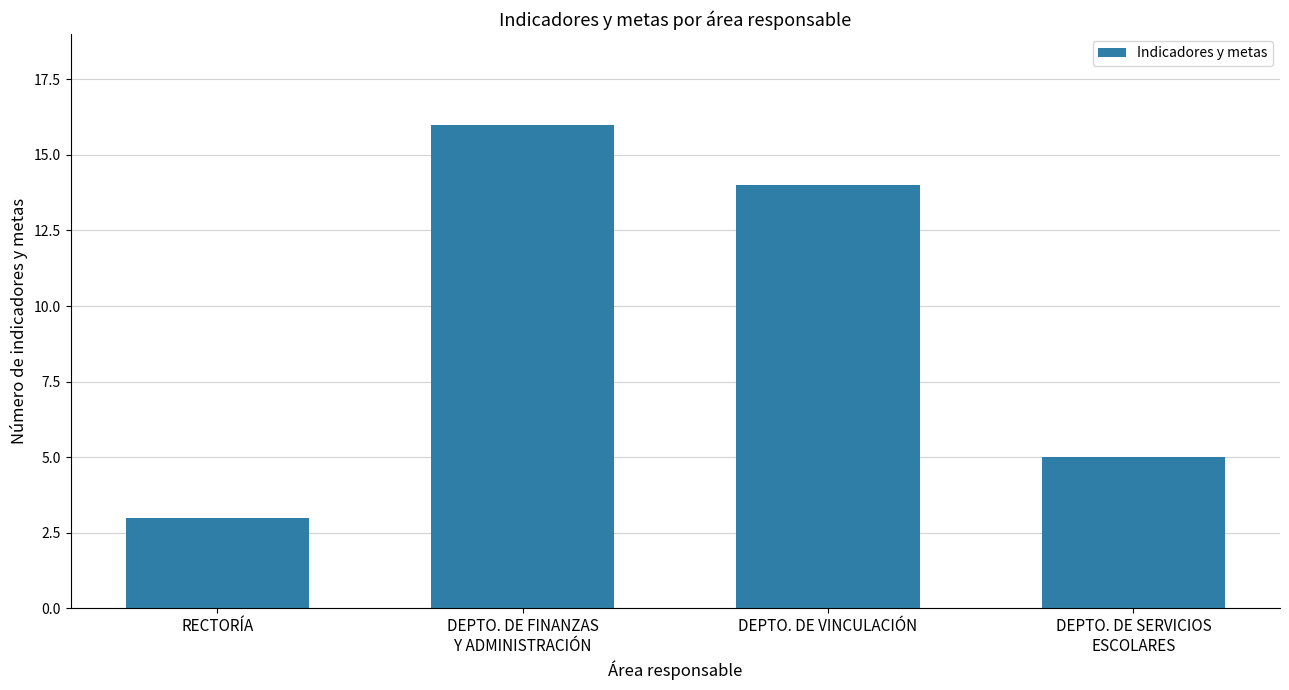

Rank the categories by value from lowest to highest.

RECTORÍA, DEPTO. DE SERVICIOS
ESCOLARES, DEPTO. DE VINCULACIÓN, DEPTO. DE FINANZAS
Y ADMINISTRACIÓN